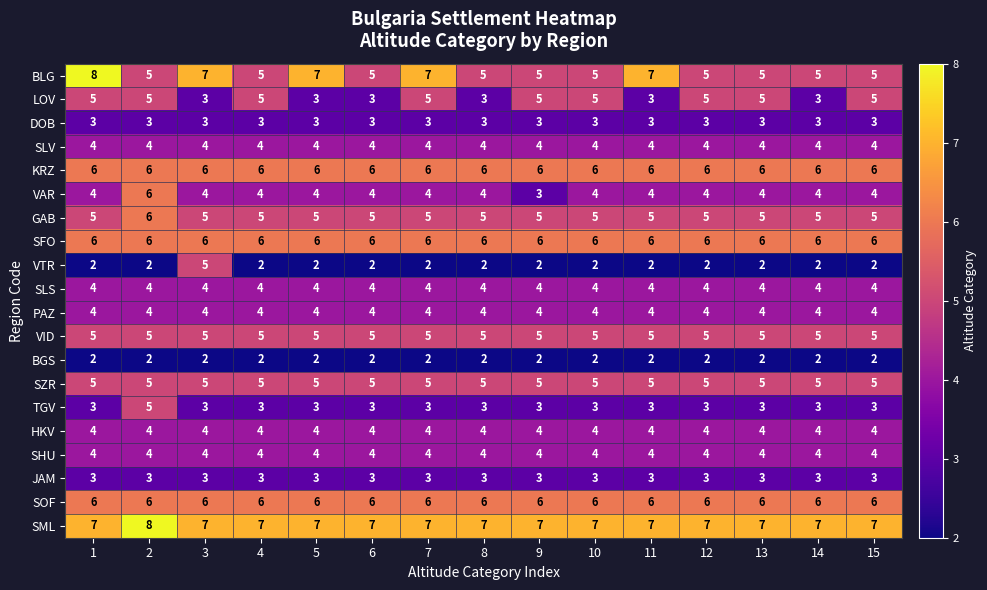

What is the sum of the SLS values at 8 and 10?

8